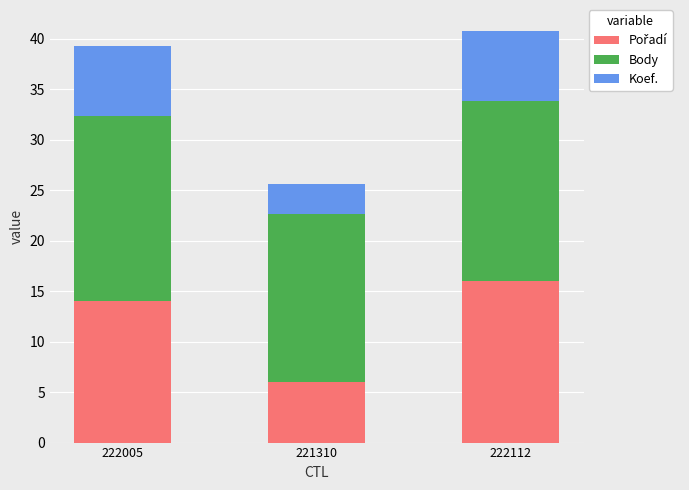

What is the total value across all series at 222005?

39.3